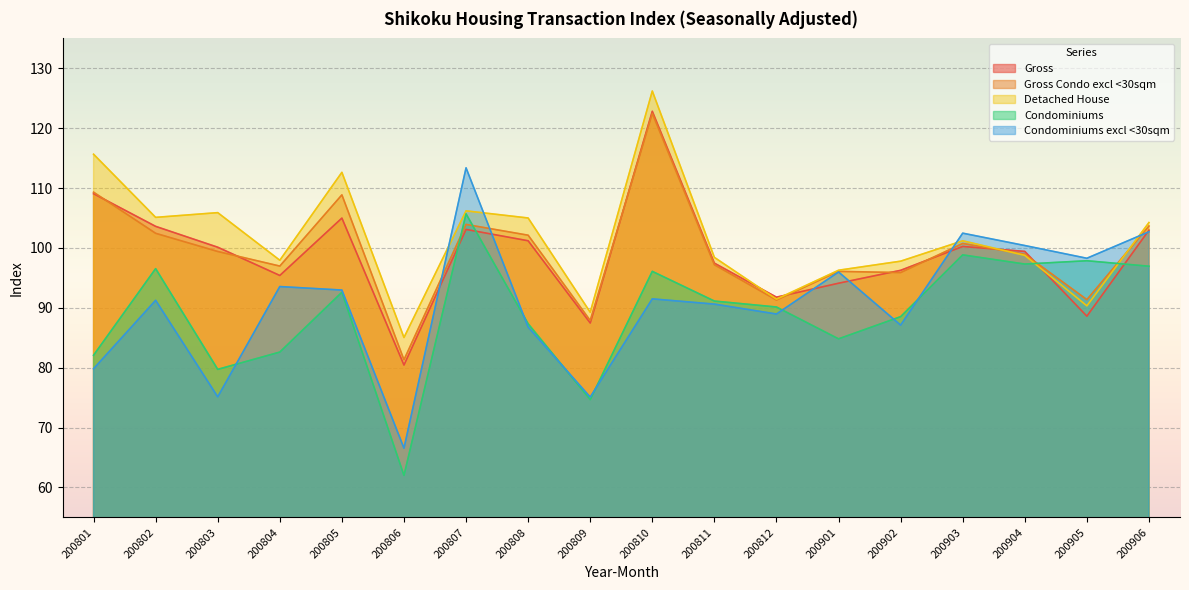

How many lines are shown in the chart?

5